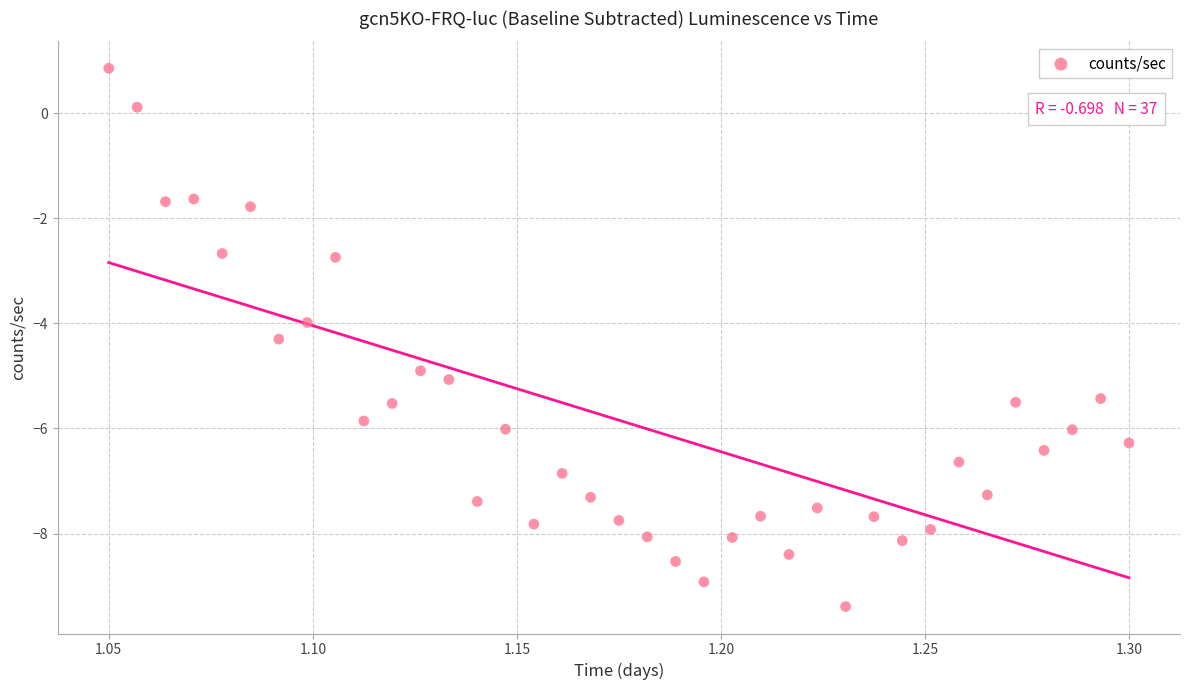

What is the range of Y values (max minus min)?

10.2